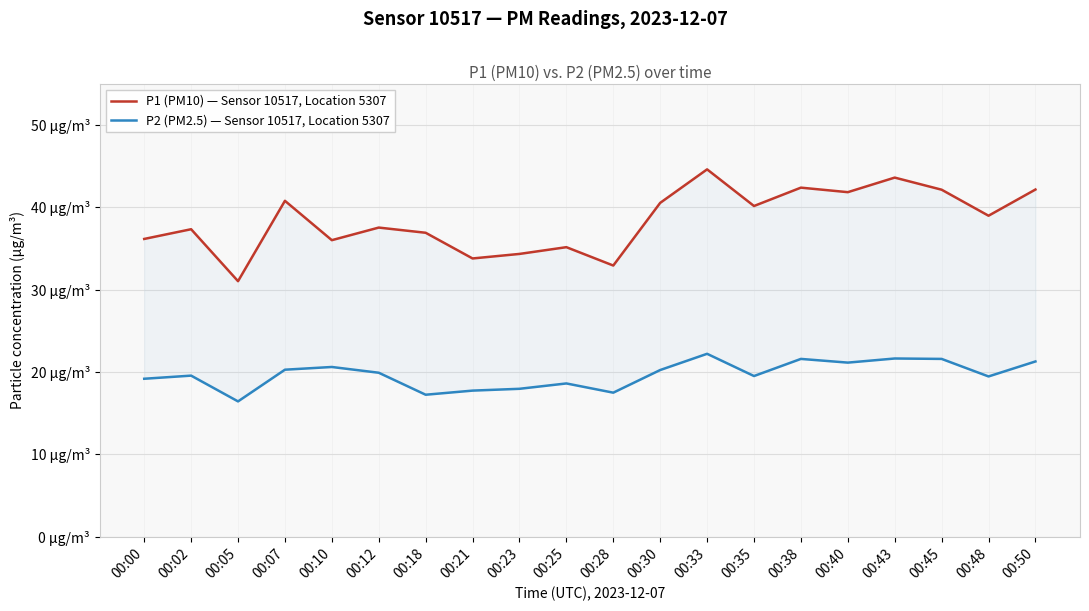

What is the minimum value shown in the chart?

16.4